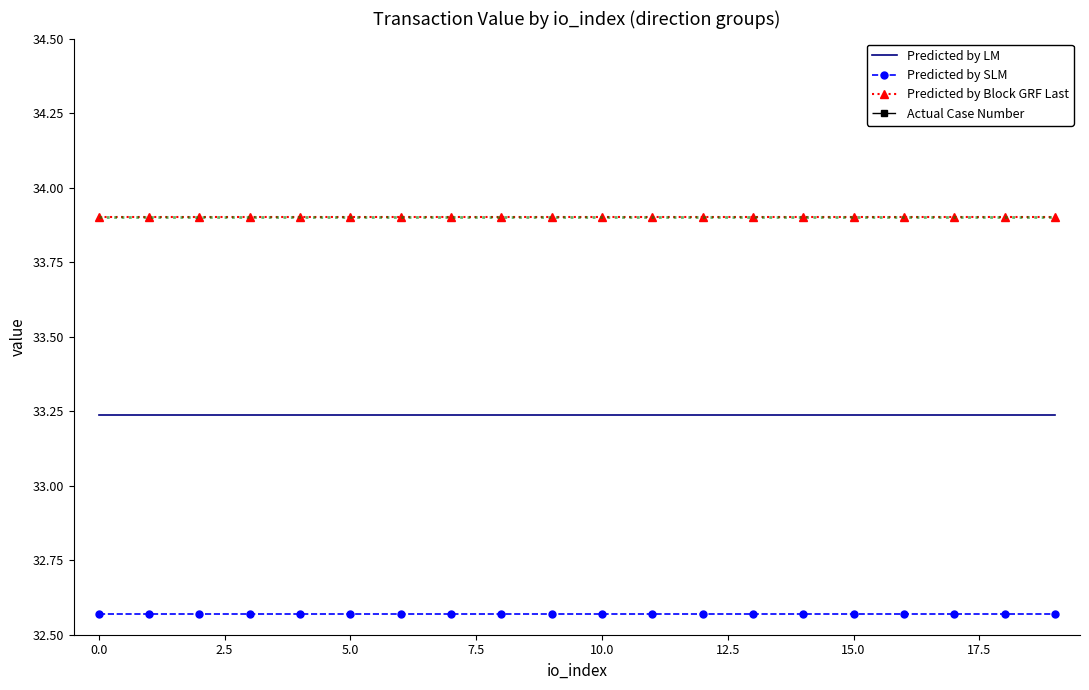

What is the label of the 8th point from the right?

12